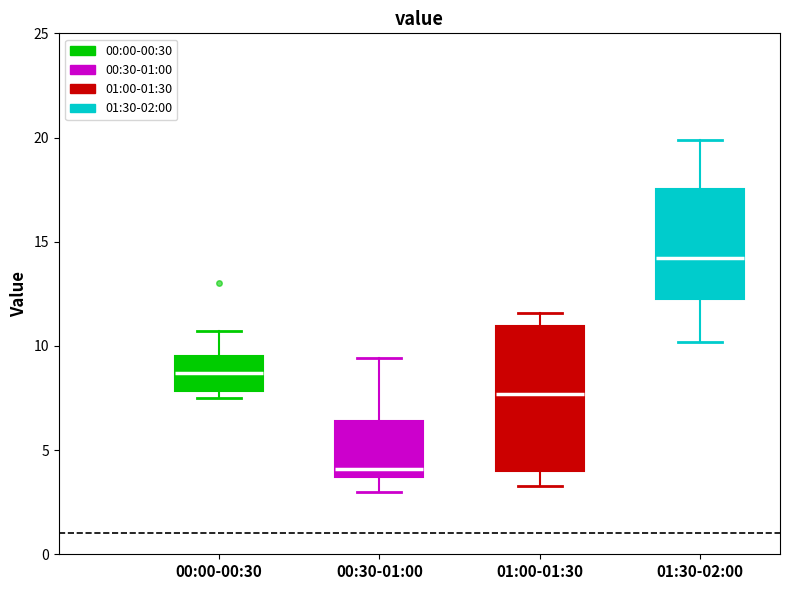

Where does the lower whisker of the box for 01:30-02:00 end on the y-axis? The values are not printed on the chart, so give them approximately, as read against the axis.

10.0